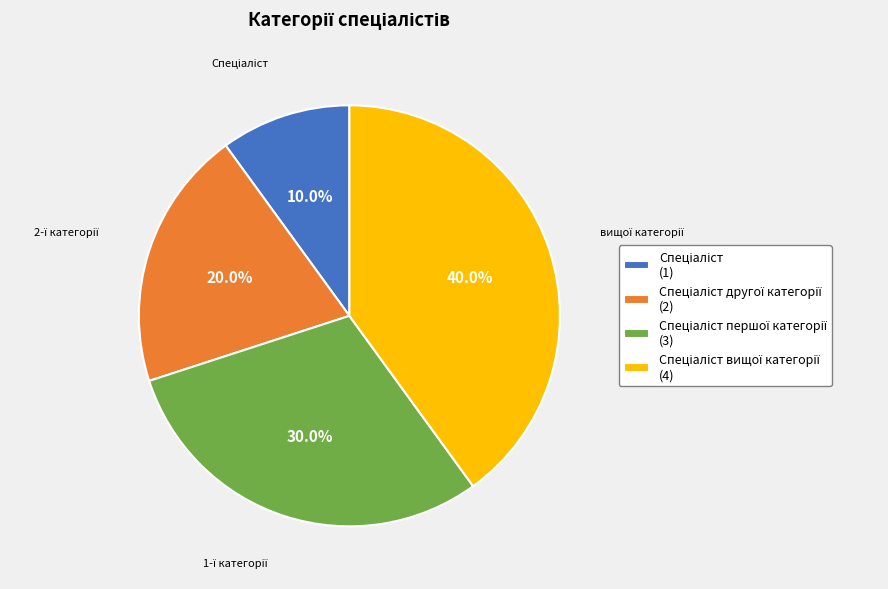

To the nearest percent, what is the average slice percentage?

25%